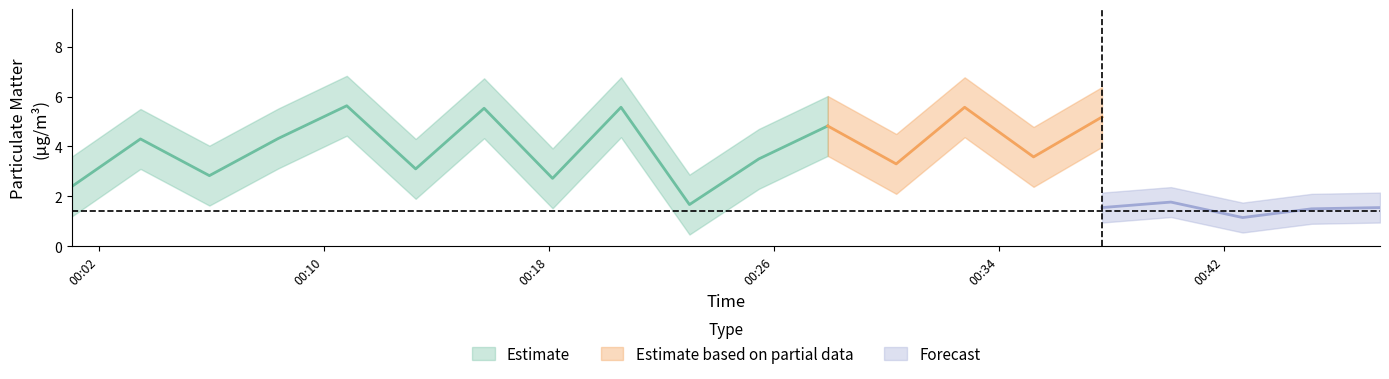

Read the P1_lower value at 14.

2.4